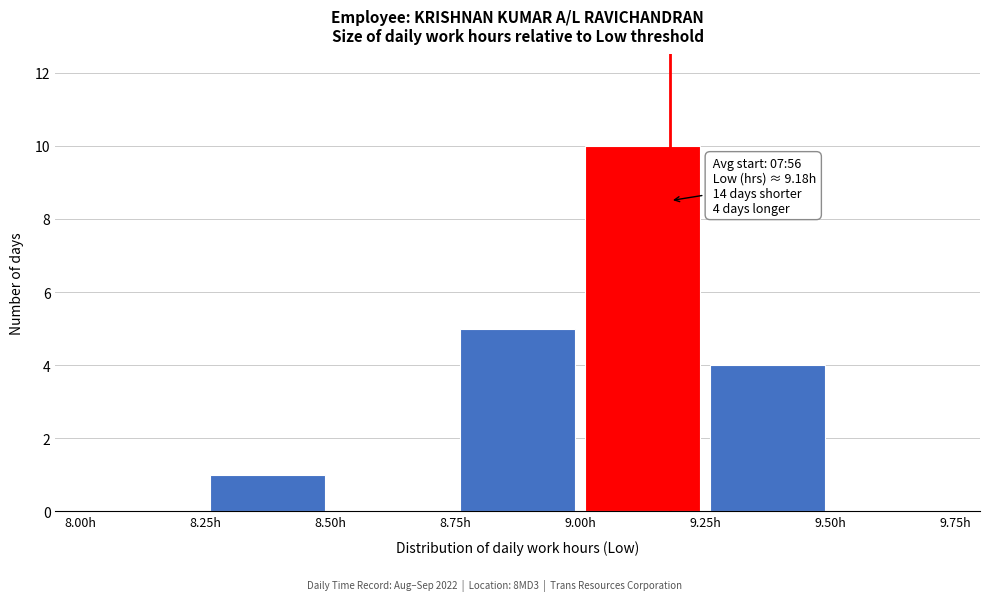

Over which range of the x-axis is the bar tallest?

9.00 to 9.25